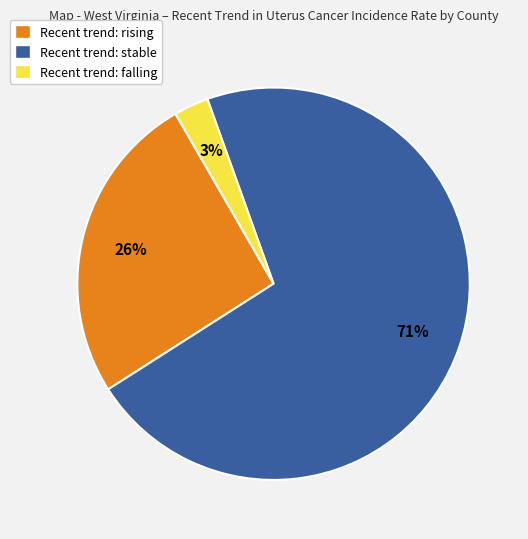

Combined, do Recent trend: falling and Recent trend: rising account for over 50%?

No